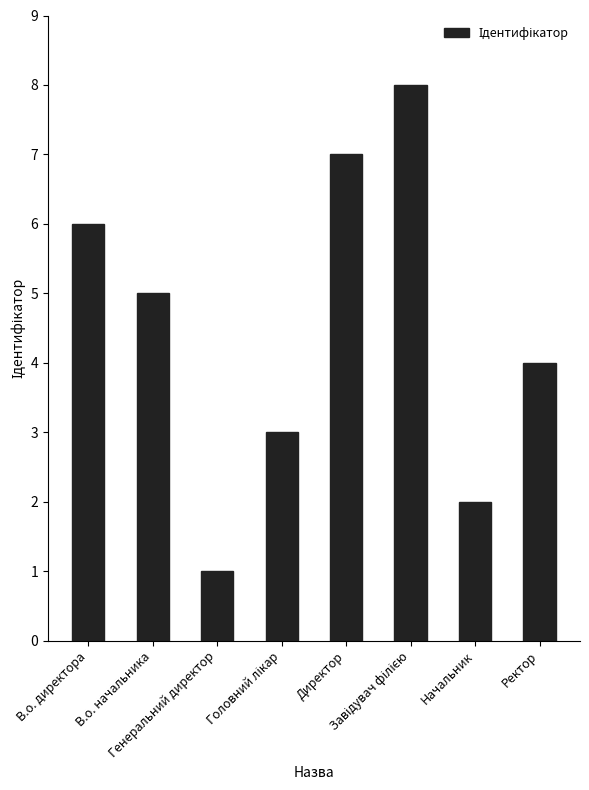

Does the chart contain any negative values?

No